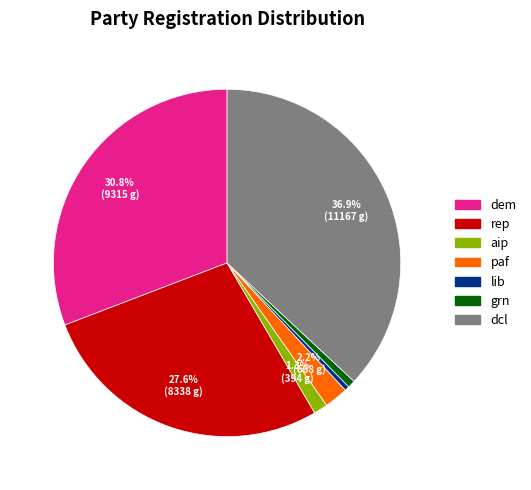

Does any single category account for the majority?

No